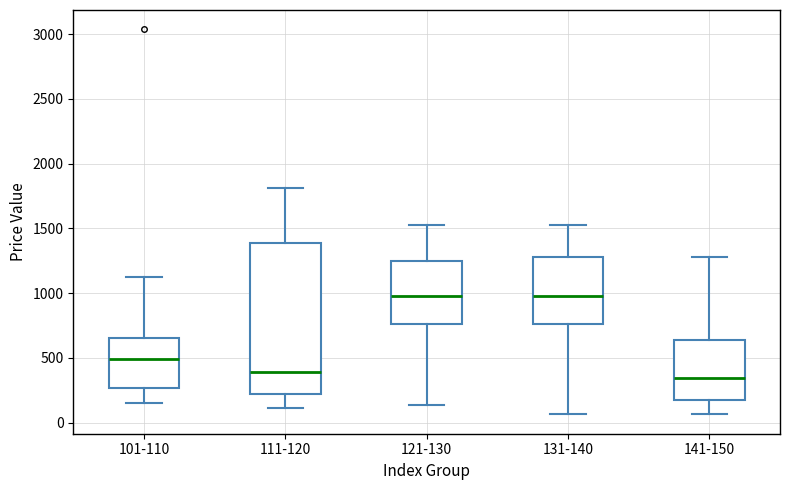

Reading left to right, read every box against the y-axis: the position of its median line, the range the box covers, and the ends of its whiskers. The values are not printed on the chart, so give them approximately, as read against the axis.

101-110: median 500, box 250 to 650, whiskers 150 to 1150
111-120: median 400, box 200 to 1400, whiskers 100 to 1800
121-130: median 1000, box 750 to 1250, whiskers 150 to 1550
131-140: median 1000, box 750 to 1300, whiskers 50 to 1550
141-150: median 350, box 200 to 650, whiskers 50 to 1300